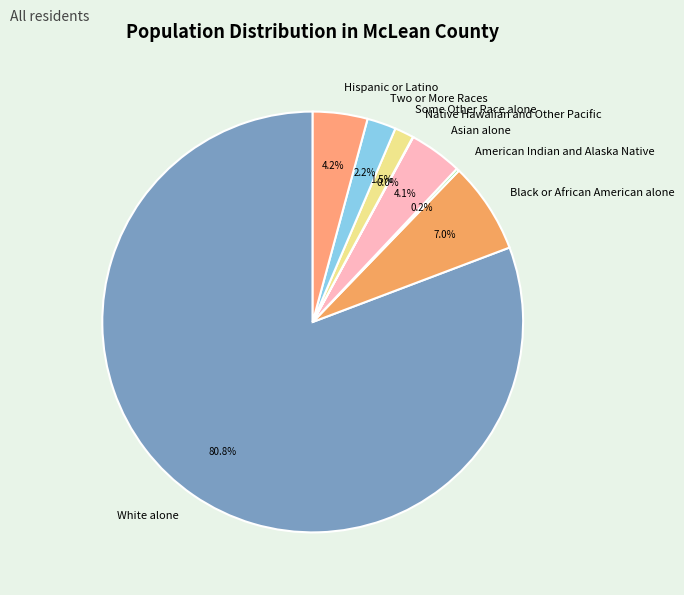

Is there a majority slice in this chart?

Yes